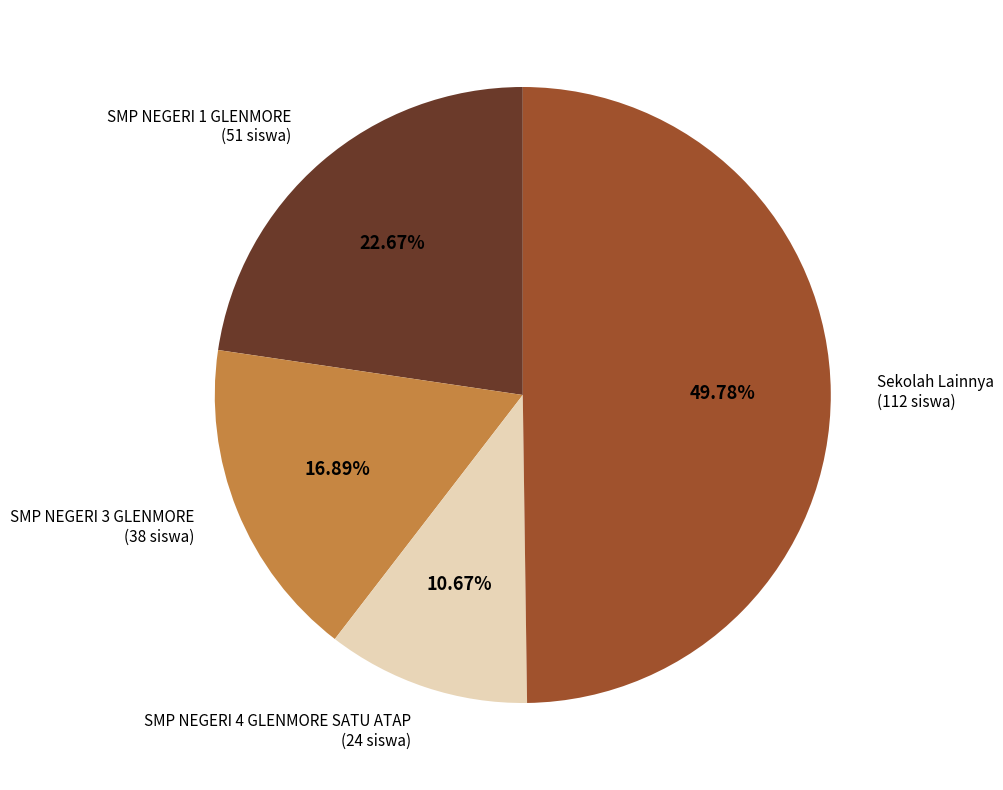

Rank the categories by value from lowest to highest.

SMP NEGERI 4 GLENMORE SATU ATAP (24 siswa), SMP NEGERI 3 GLENMORE (38 siswa), SMP NEGERI 1 GLENMORE (51 siswa), Sekolah Lainnya (112 siswa)